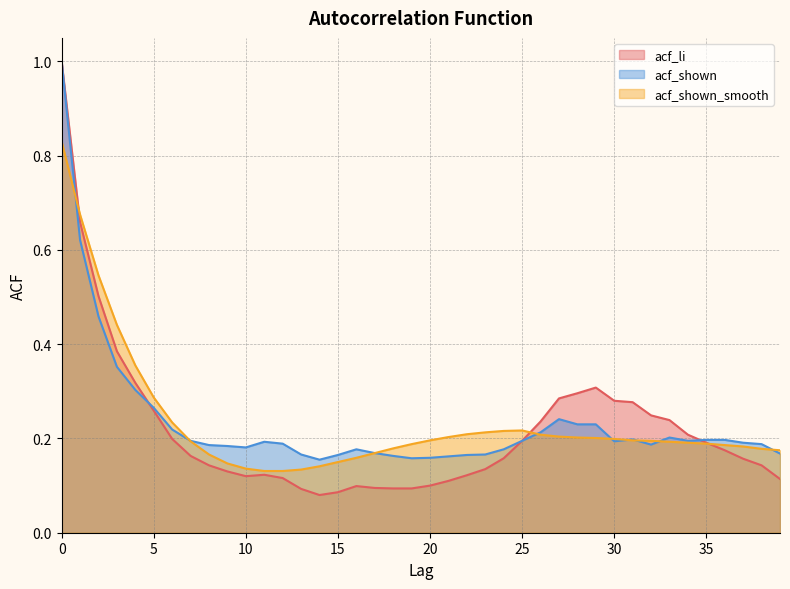

Where is the first local minimum for acf_li?

10